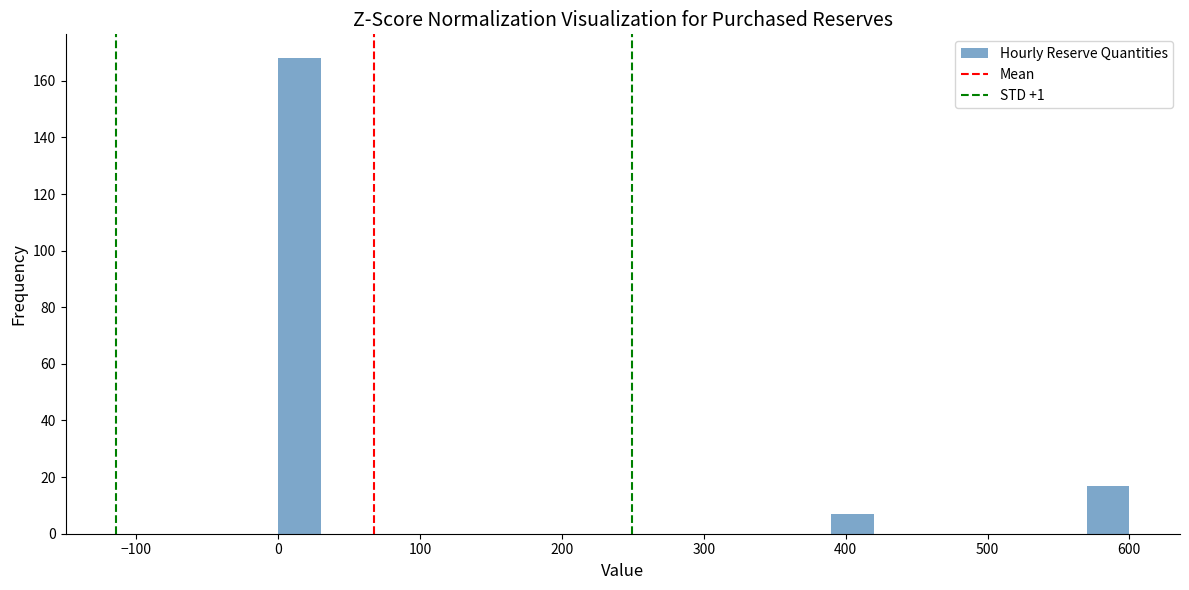

Read against the x-axis, roughly where is the centre of the tallest bar?

20